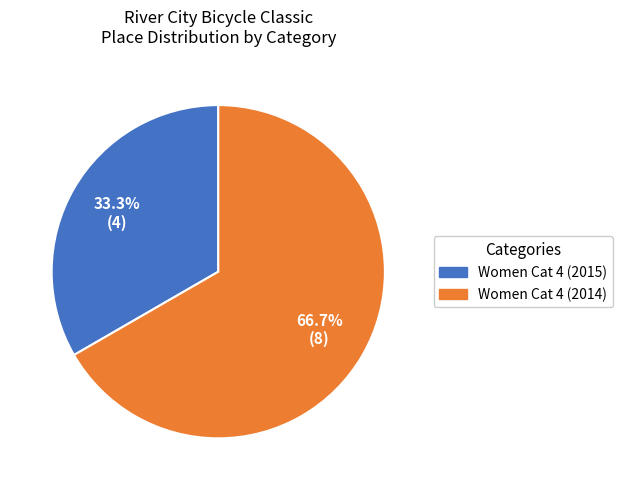

Count the number of slices in the pie.

2